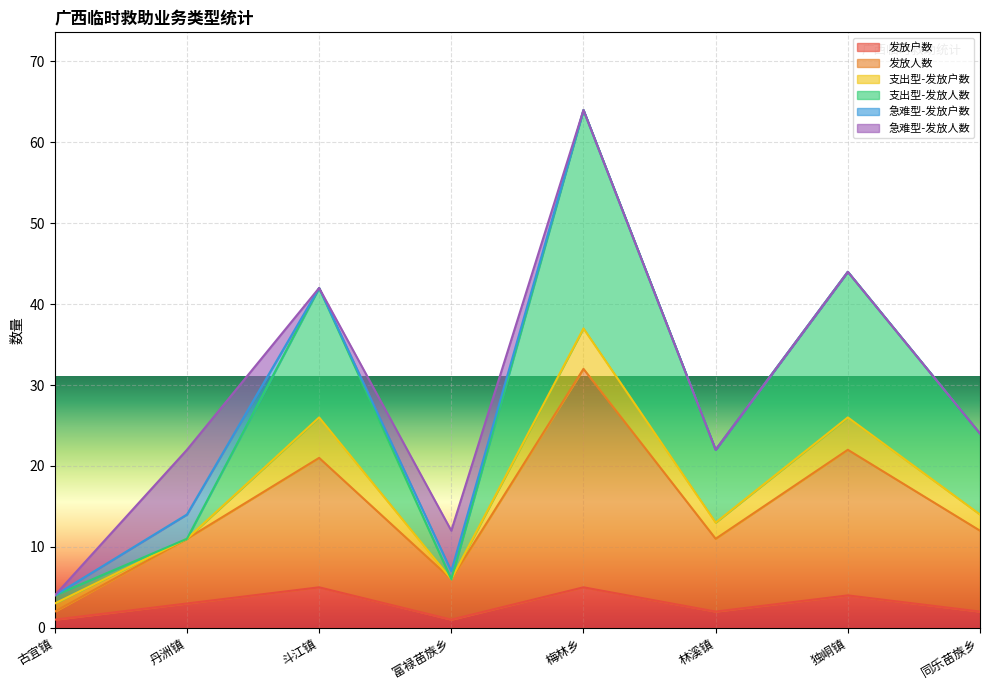

Rank the categories by 支出型-发放人数 value from lowest to highest.

古宜镇, 富禄苗族乡, 丹洲镇, 林溪镇, 同乐苗族乡, 斗江镇, 独峒镇, 梅林乡